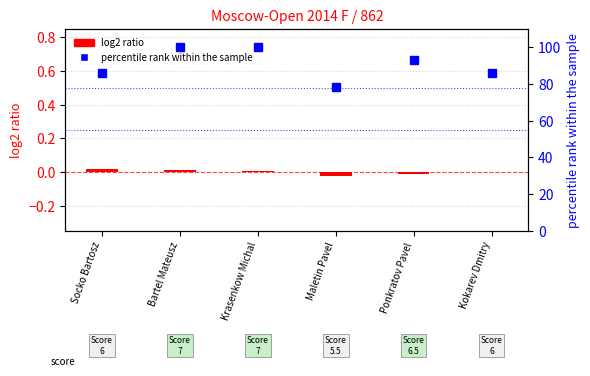

What is the difference between the highest and lowest values at Kokarev Dmitry?

85.7